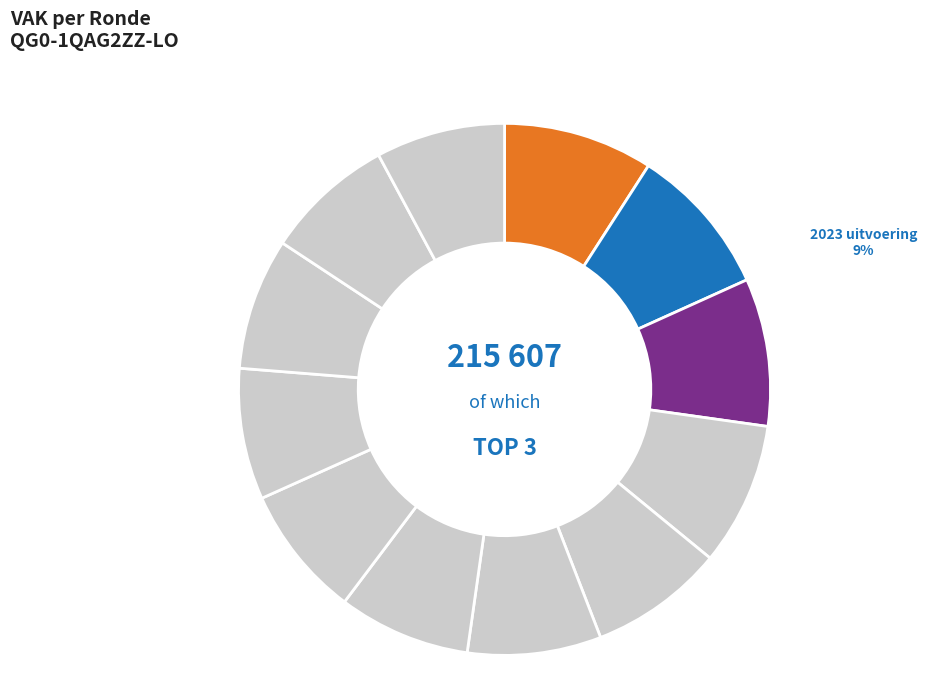

What is the change in value from 2023 Opmaak to 2021 uitvoering?

-2063